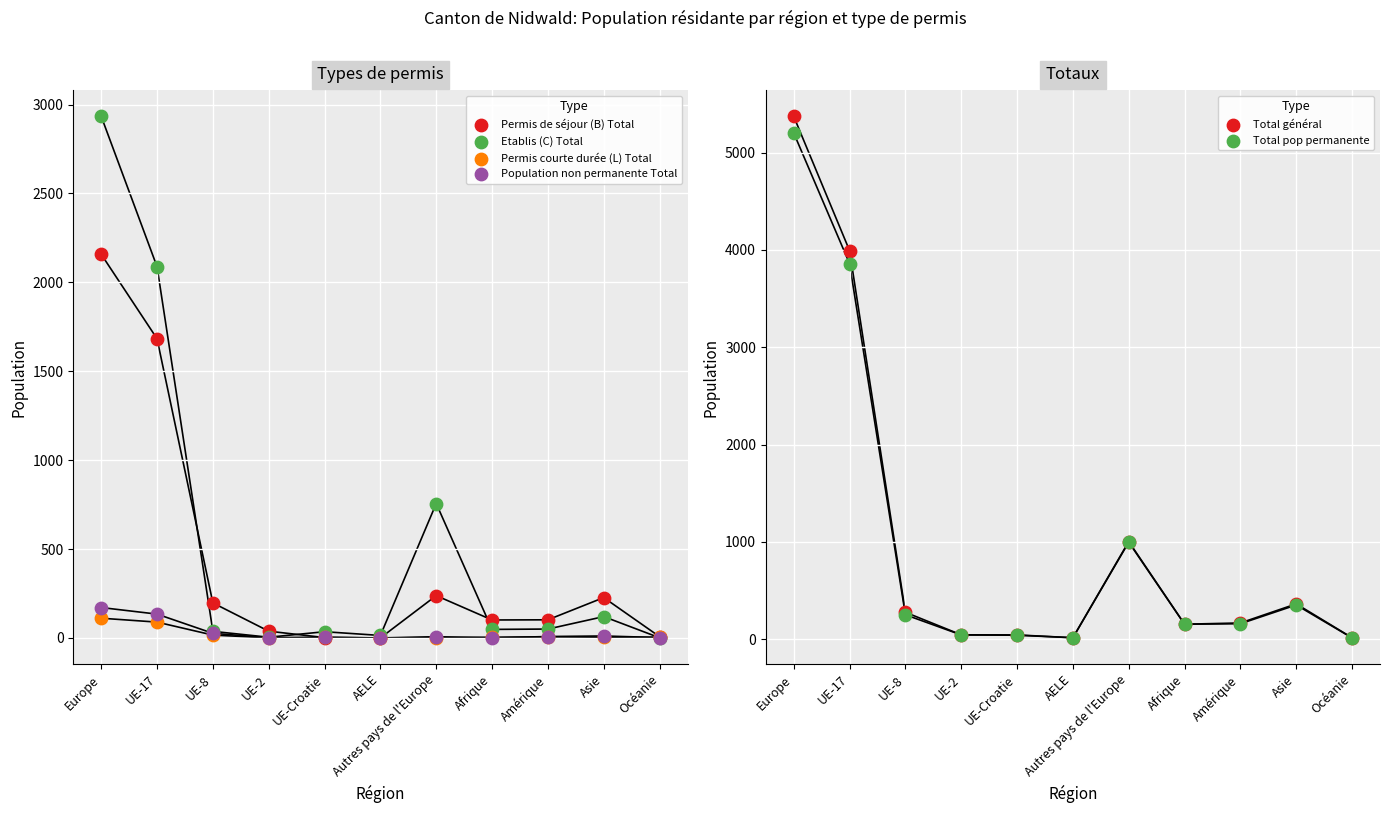

Which series contains the lowest Y value?

Permis de séjour (B) Total